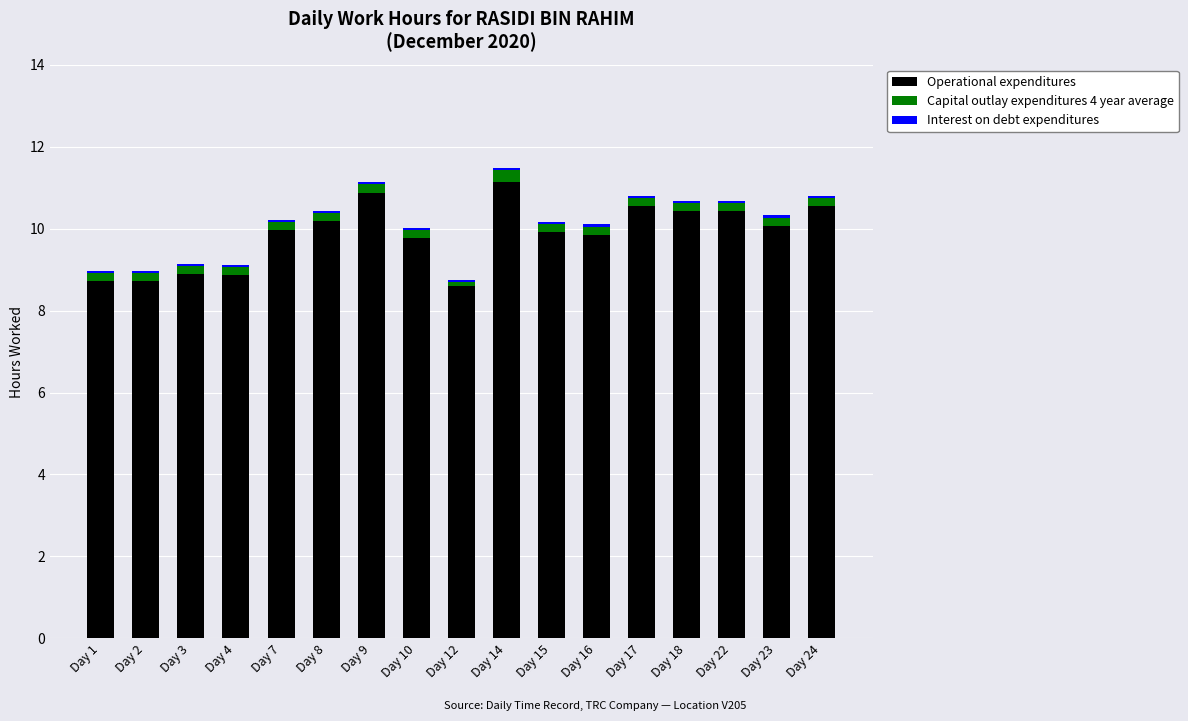

True or false: Operational expenditures has a value of 10.6 at Day 24.

True